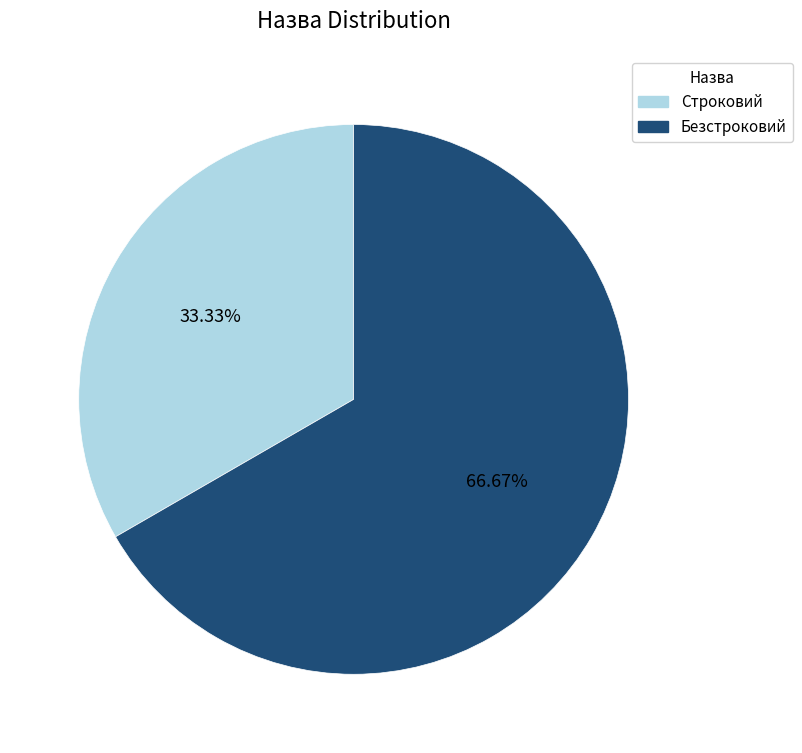

To the nearest percent, what is the difference between the largest and smallest slice percentages?

33%